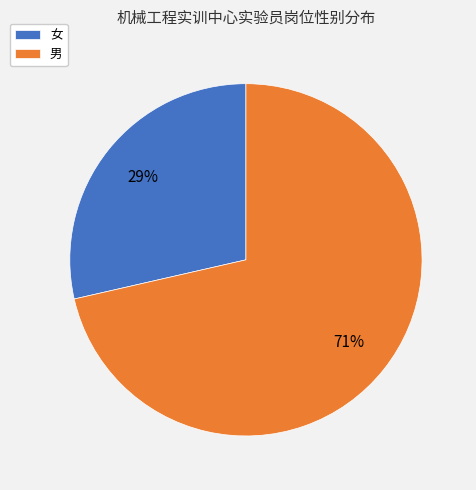

Is there any slice that represents more than half of the pie?

Yes